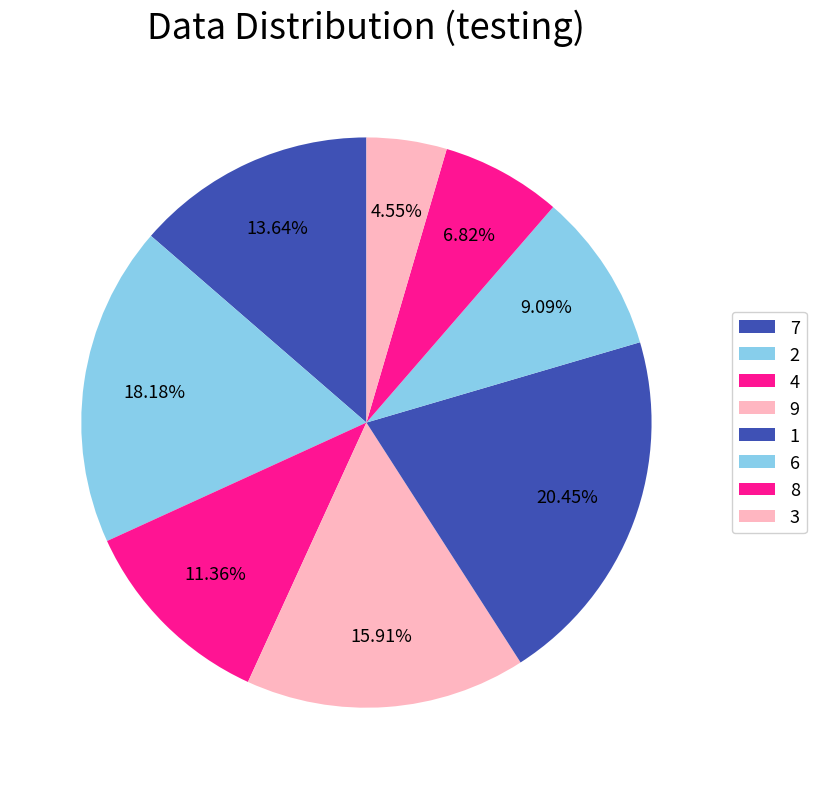

How many segments does this pie chart have?

8